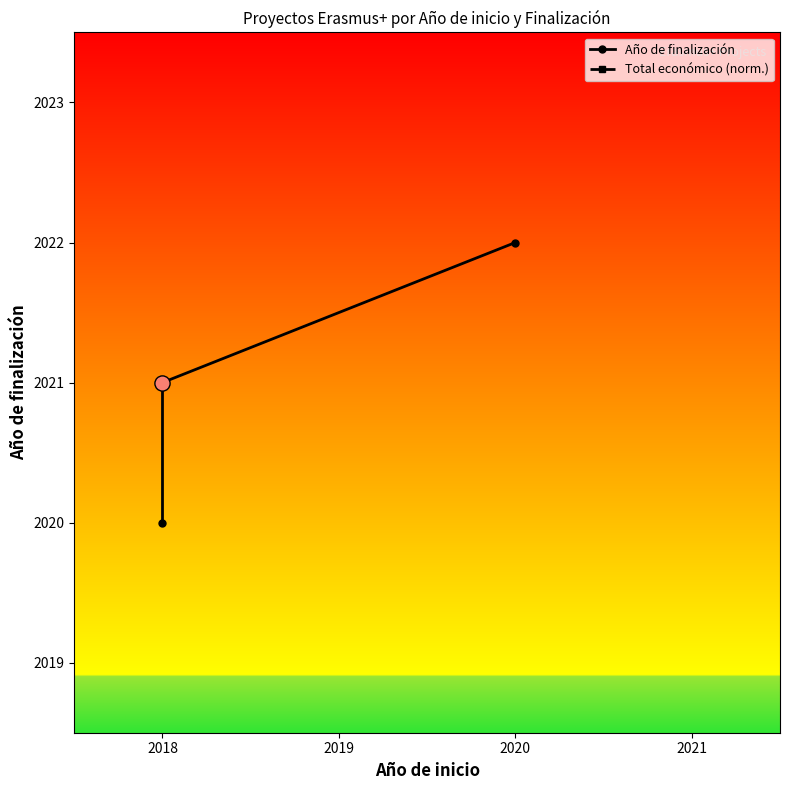

Which series reaches the maximum Y coordinate?

Total económico (norm.)